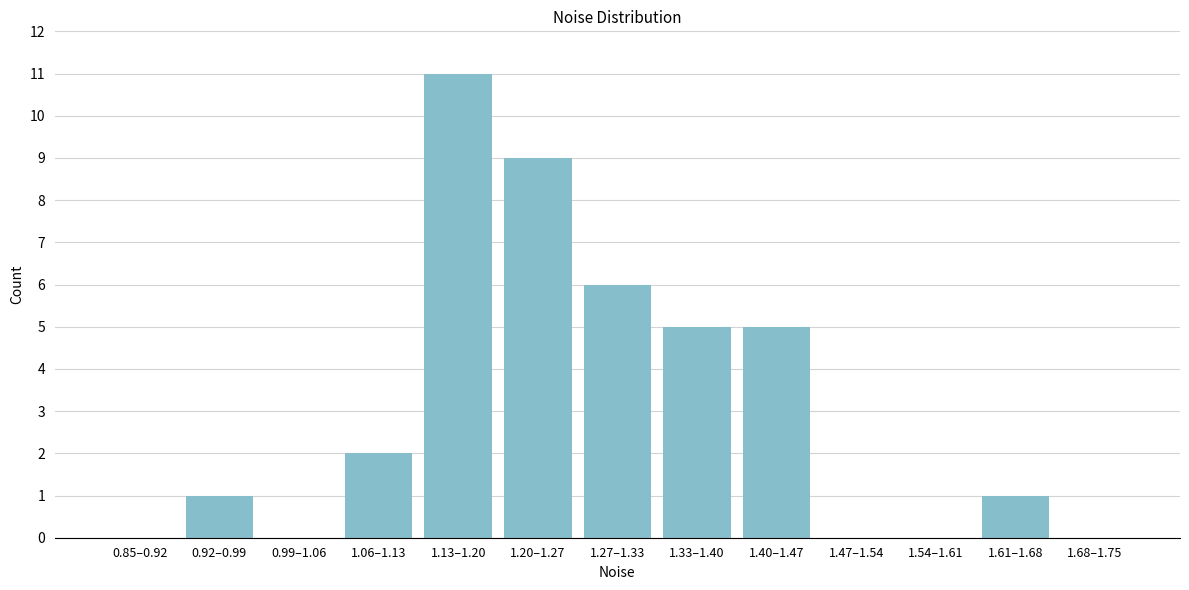

Reading right to left, transcribe all the data shown in this chart.

1.68–1.75=0	1.61–1.68=1	1.54–1.61=0	1.47–1.54=0	1.40–1.47=5	1.33–1.40=5	1.27–1.33=6	1.20–1.27=9	1.13–1.20=11	1.06–1.13=2	0.99–1.06=0	0.92–0.99=1	0.85–0.92=0